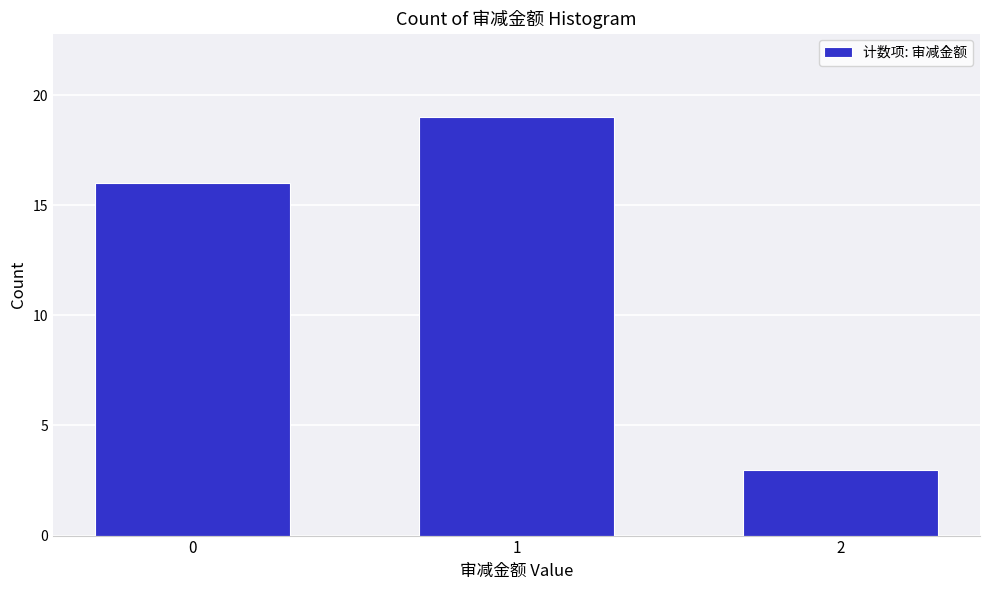

Reading left to right, transcribe all the data shown in this chart.

0=16	1=19	2=3